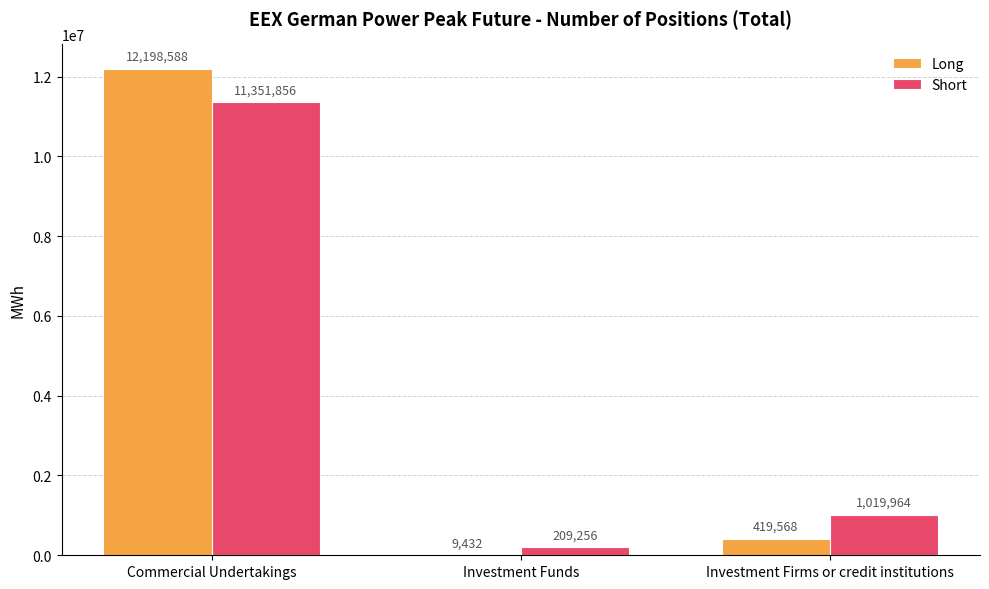

Reading left to right, transcribe all the data shown in this chart.

Long: 12198588	9432	419568
Short: 11351856	209256	1019964